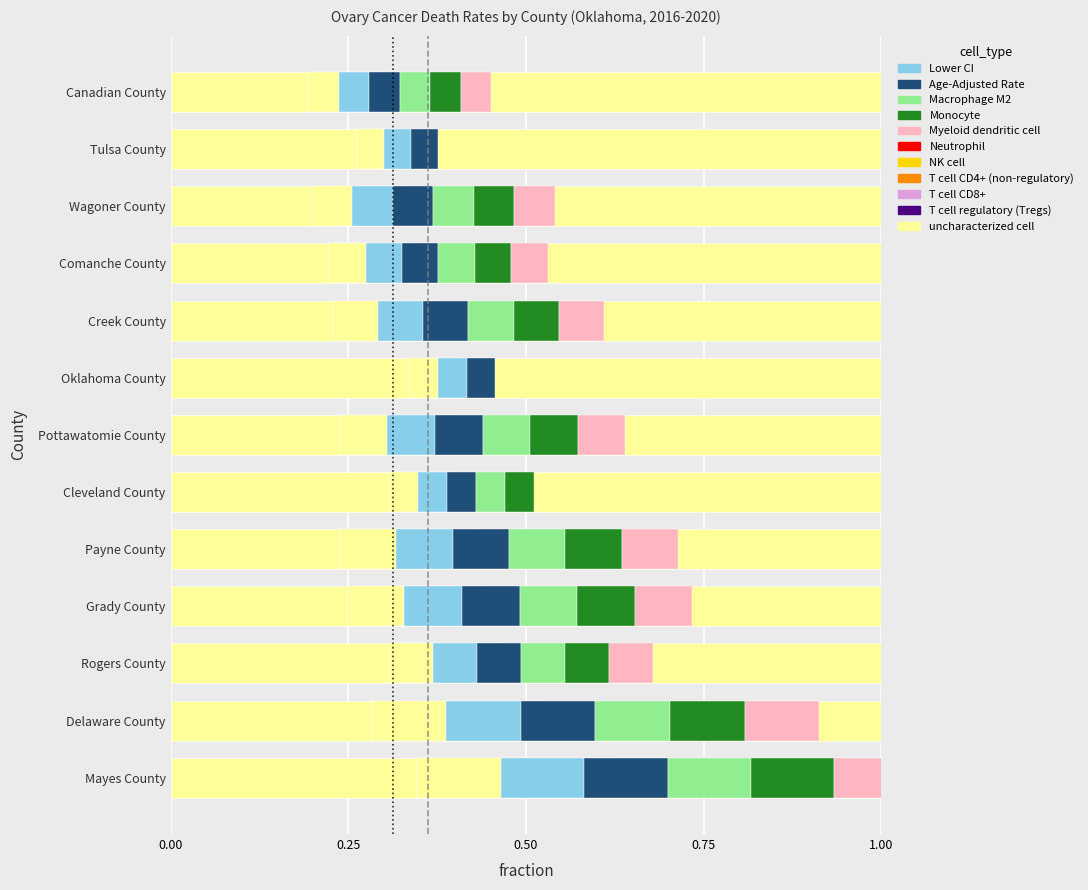

The value of Oklahoma Avg at 0.25 is 1. True or false?

False